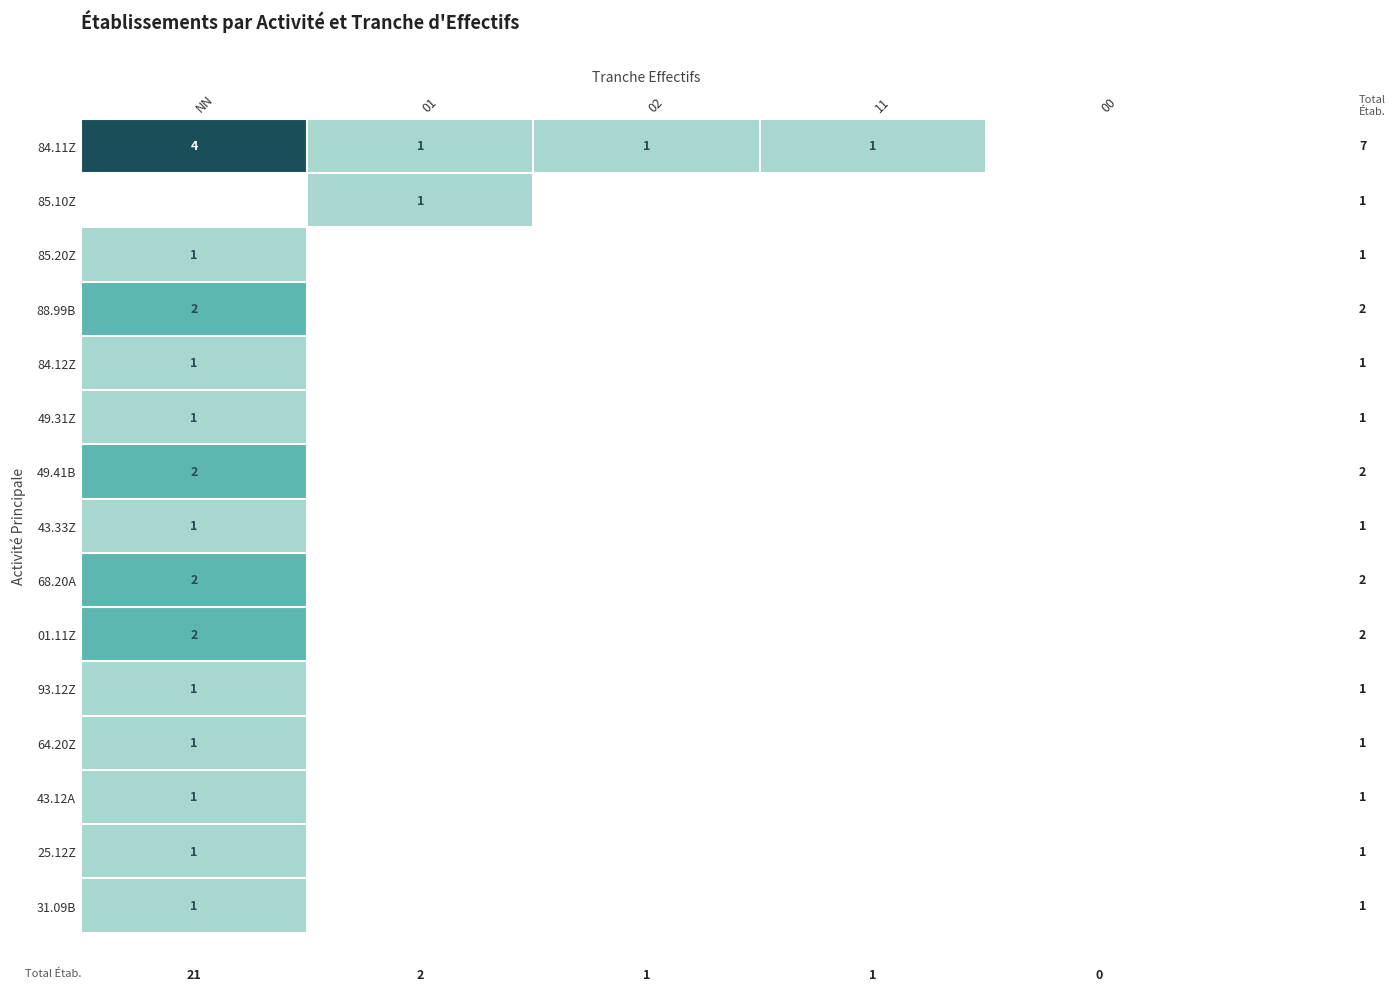

At how many categories does at least one series exceed 0?

4